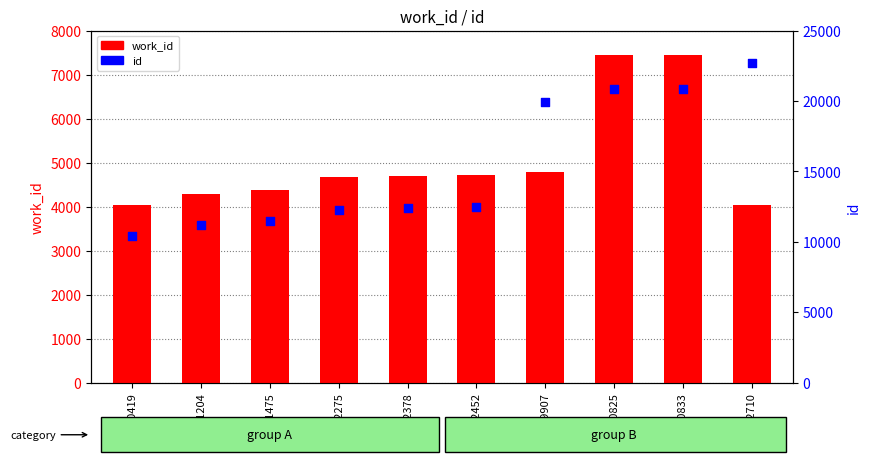

At which category is the sum across all series the highest?

20833